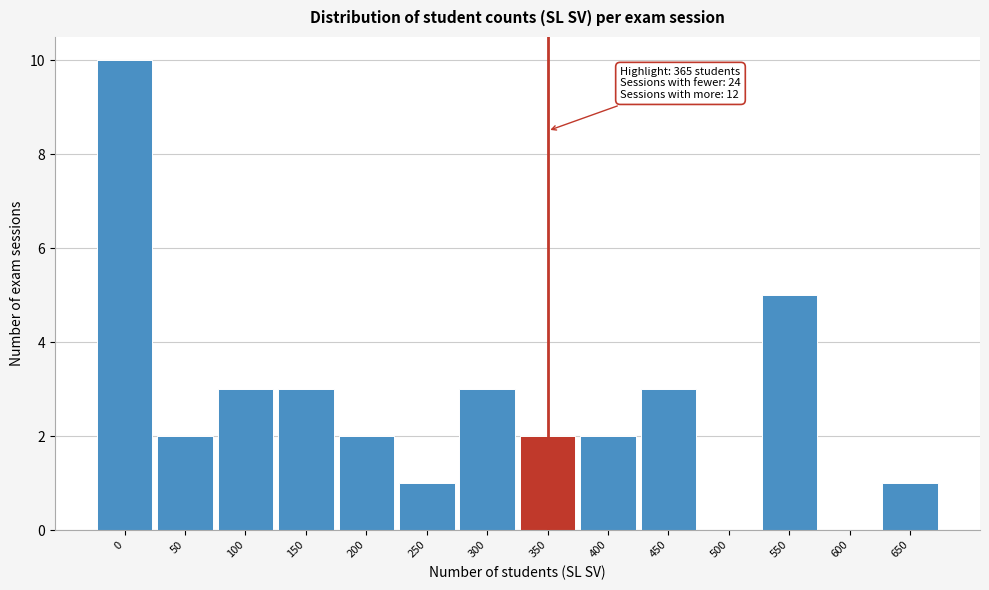

Reading right to left, transcribe all the data shown in this chart.

650=1	600=0	550=5	500=0	450=3	400=2	350=2	300=3	250=1	200=2	150=3	100=3	50=2	0=10